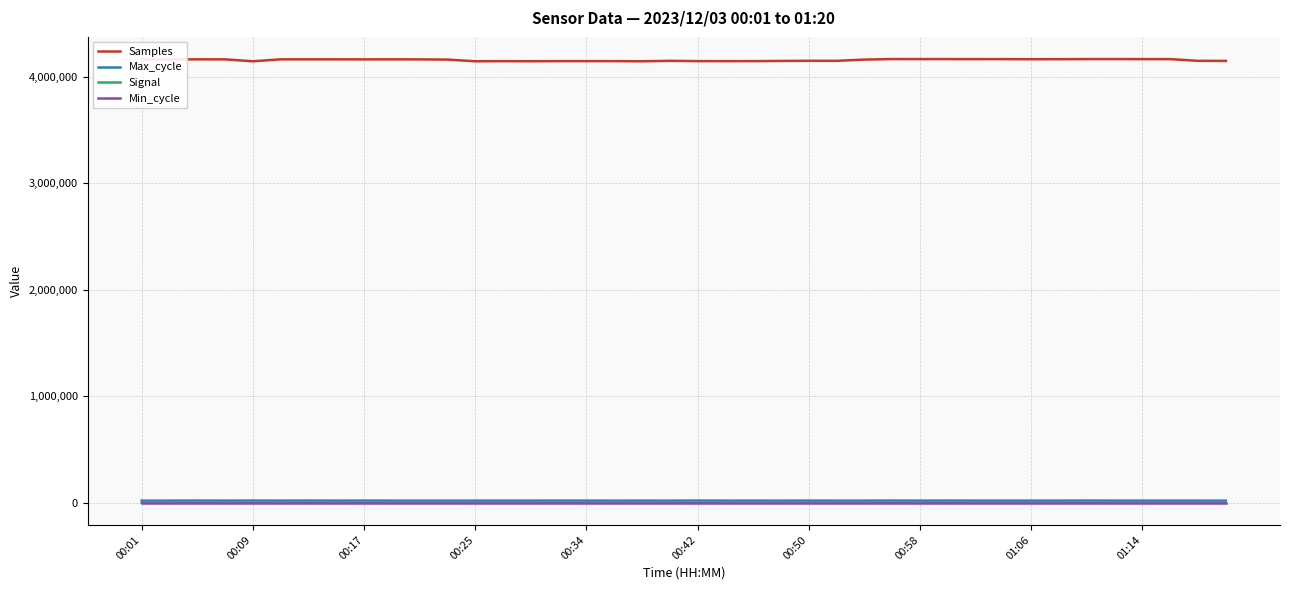

True or false: Samples and Max_cycle cross at least once.

False